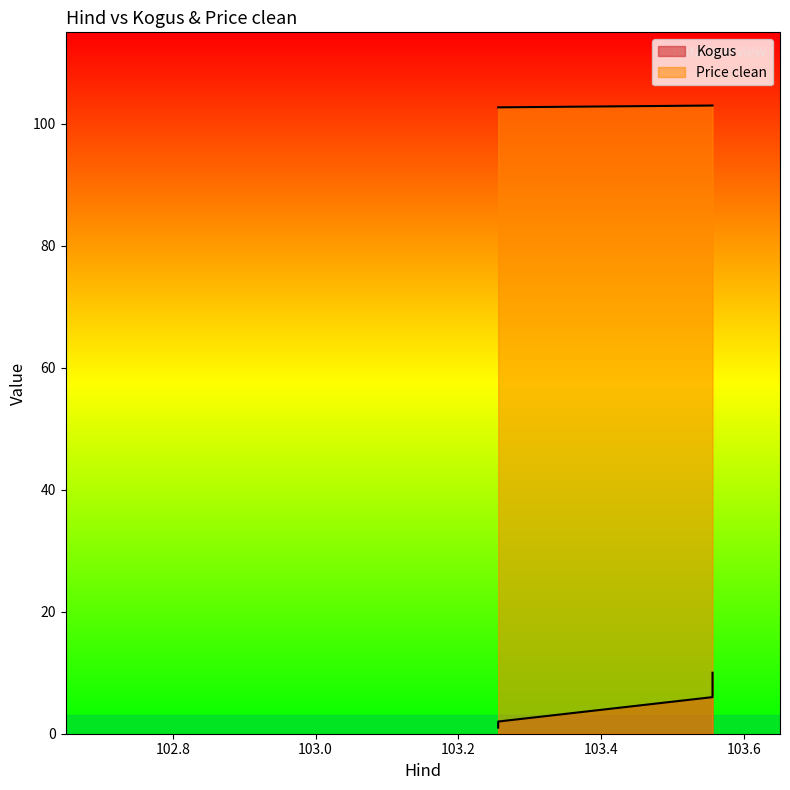

What is the sum of the values at 103.255556 and 103.255556?

206.0